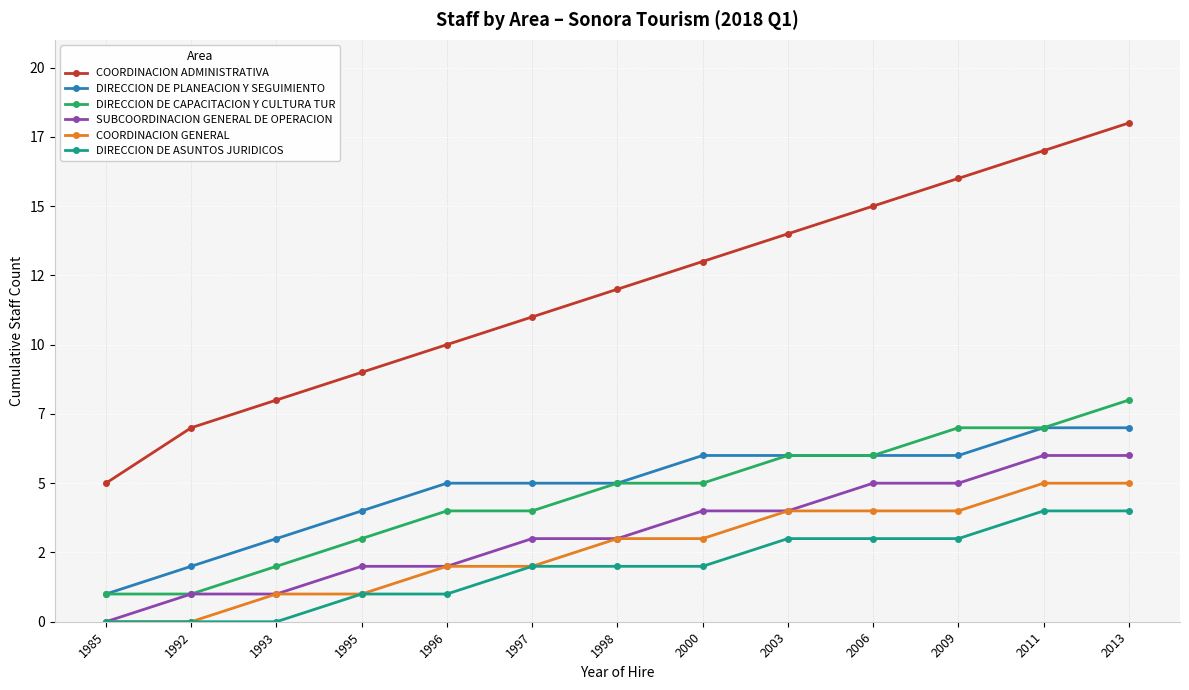

Does the chart have visible grid lines?

Yes